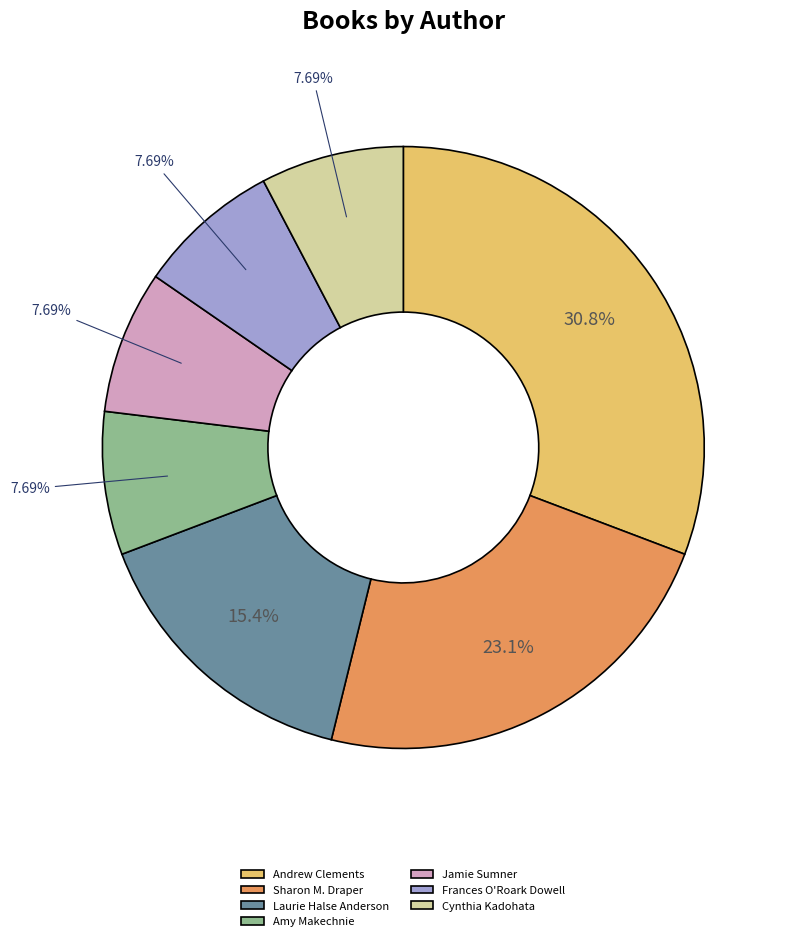

What is the largest slice in the pie chart?

Andrew Clements